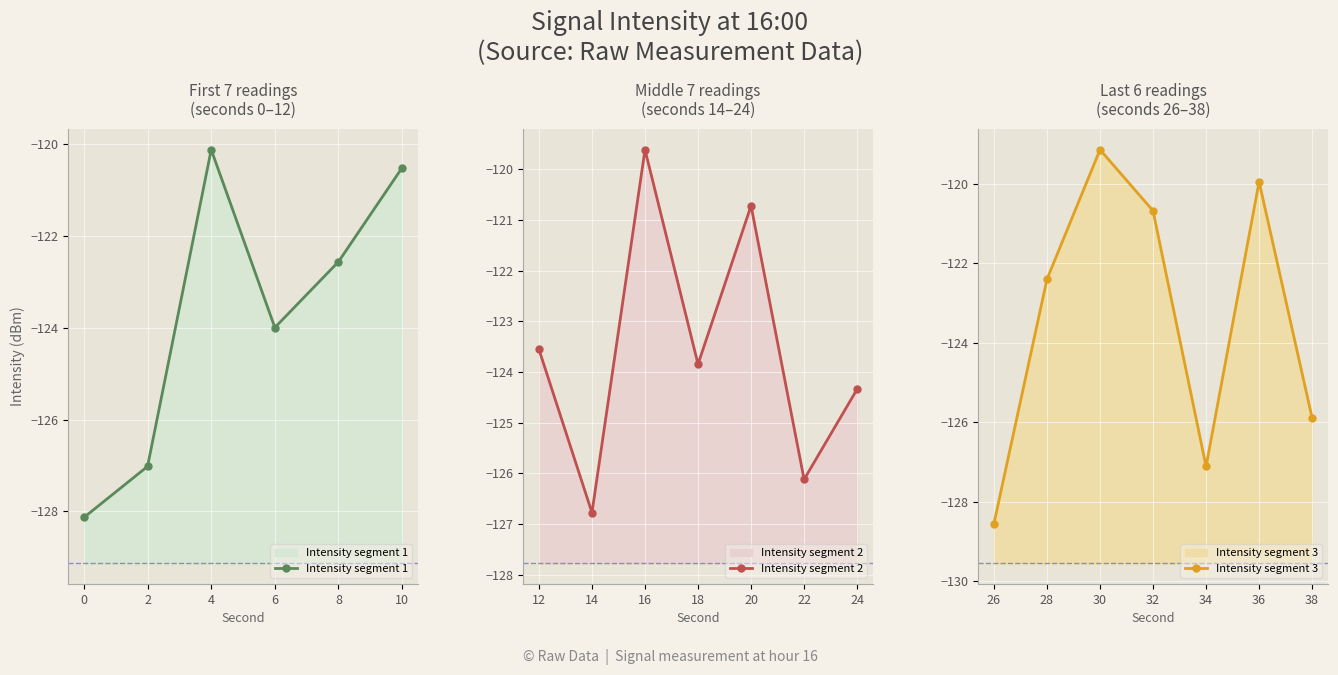

The chart shows a value of -67.6 at 30. True or false?

False